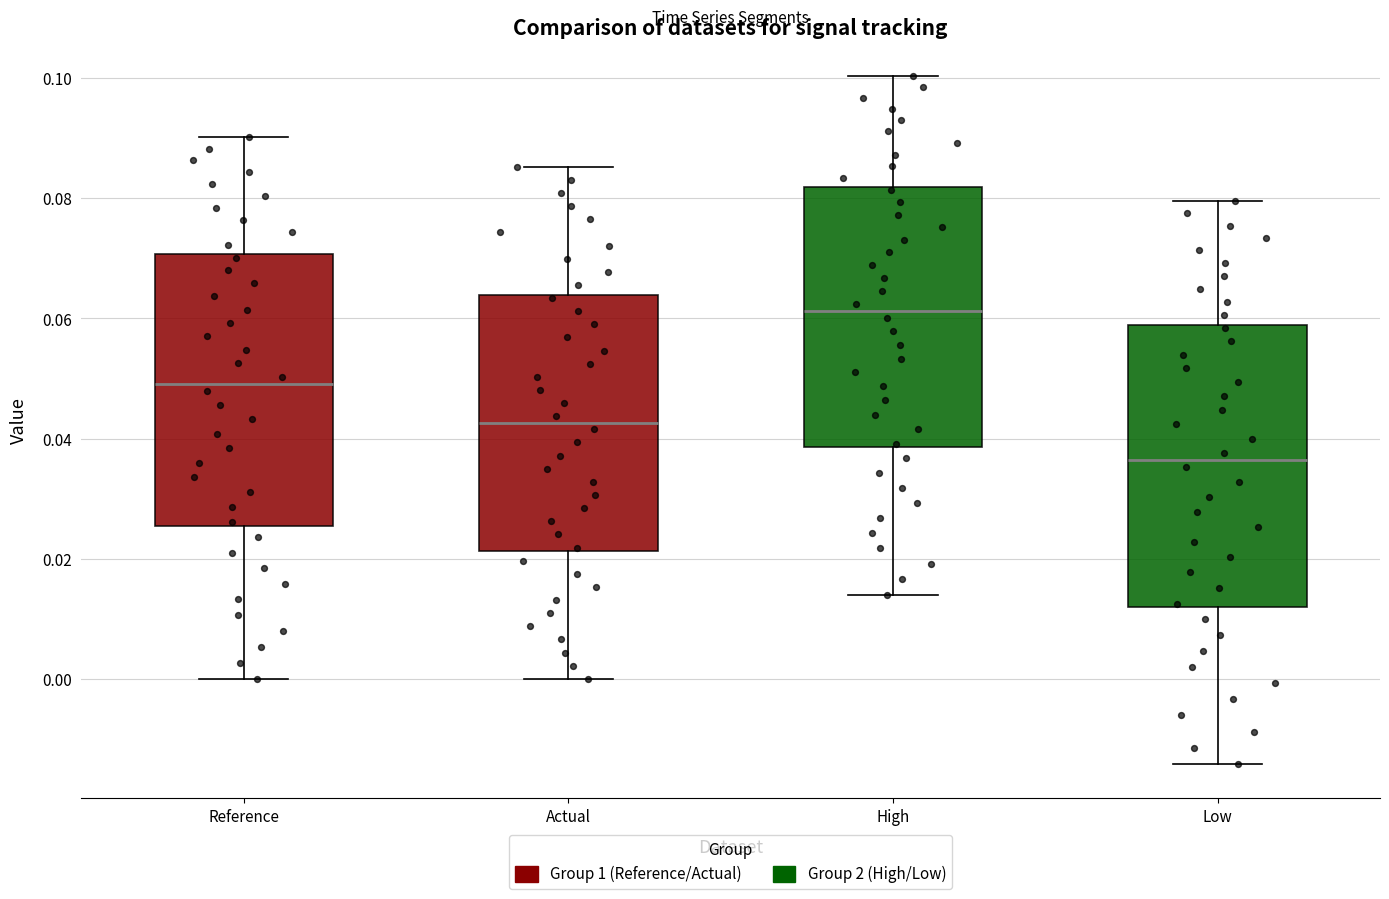

Which box has the lowest median line?

Low